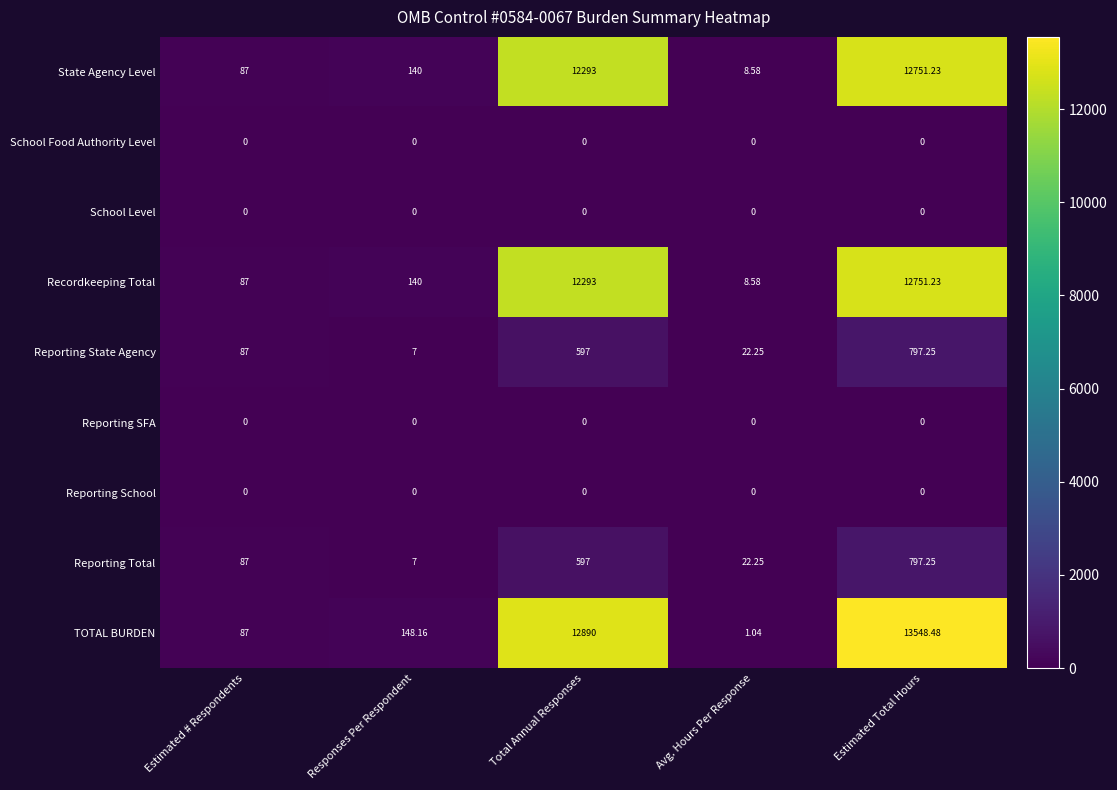

What is the maximum value shown in the chart?

13548.5